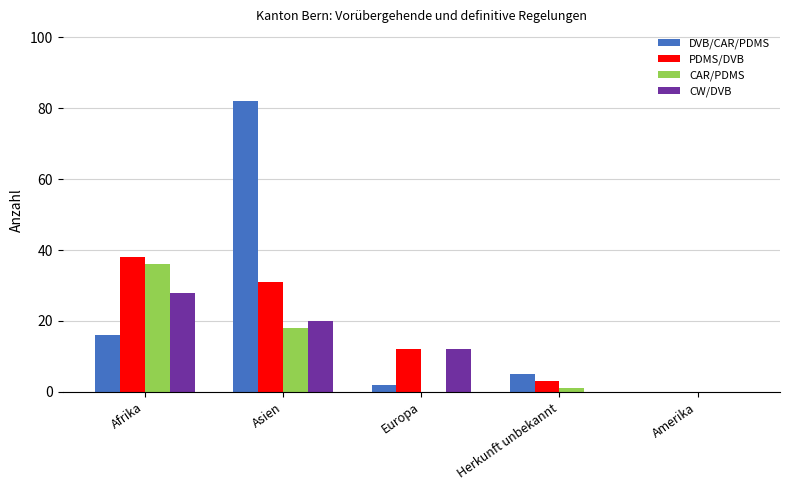

At which category is the sum across all series the highest?

Asien